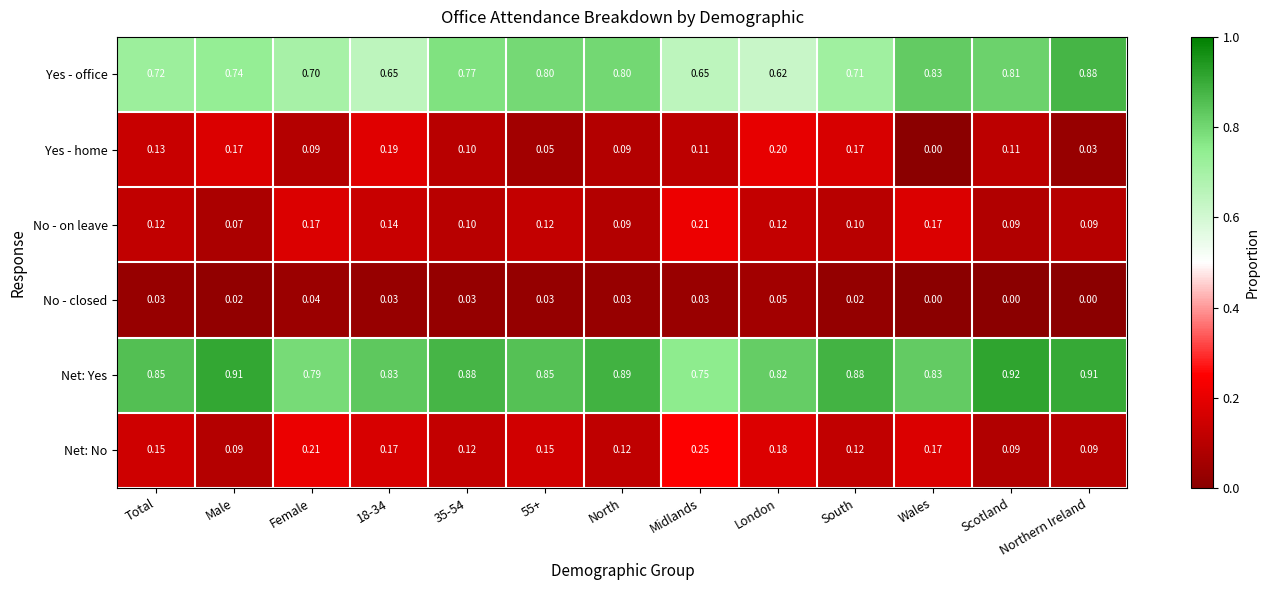

At which label is Net: Yes closest to 0?

Midlands